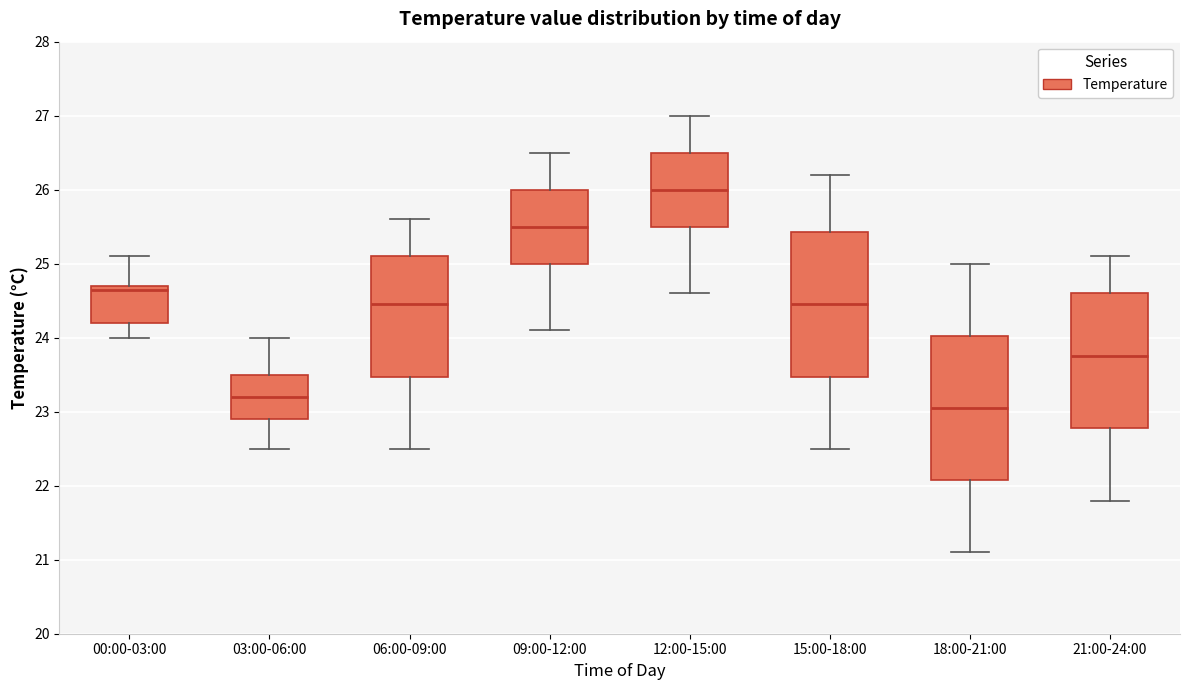

Reading left to right, read every box against the y-axis: the position of its median line, the range the box covers, and the ends of its whiskers. The values are not printed on the chart, so give them approximately, as read against the axis.

00:00-03:00: median 24.7 (just below the box's upper edge), box 24.2 to 24.7, whiskers 24.0 to 25.1
03:00-06:00: median 23.2, box 22.9 to 23.5, whiskers 22.5 to 24.0
06:00-09:00: median 24.5, box 23.5 to 25.1, whiskers 22.5 to 25.6
09:00-12:00: median 25.5, box 25.0 to 26.0, whiskers 24.1 to 26.5
12:00-15:00: median 26.0, box 25.5 to 26.5, whiskers 24.6 to 27.0
15:00-18:00: median 24.5, box 23.5 to 25.4, whiskers 22.5 to 26.2
18:00-21:00: median 23.1, box 22.1 to 24.0, whiskers 21.1 to 25.0
21:00-24:00: median 23.8, box 22.8 to 24.6, whiskers 21.8 to 25.1